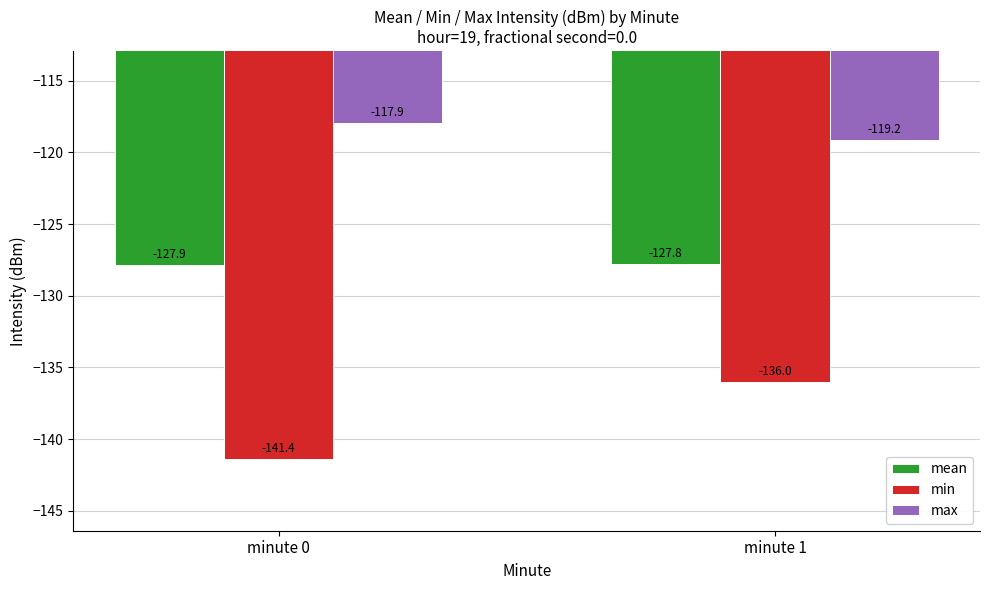

What is the sum of all max values?

-237.1